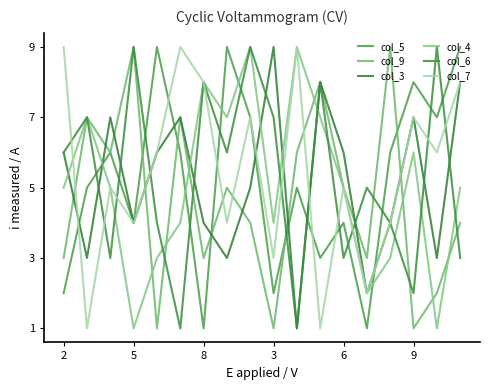

What is the average value of the col_7 series?

5